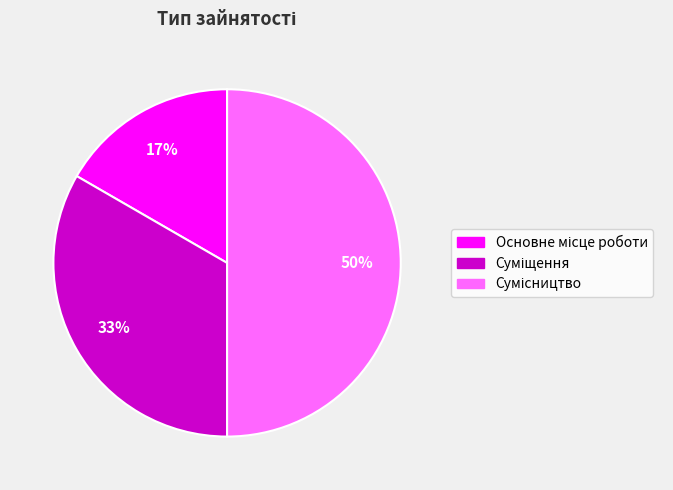

To the nearest percent, what is the average slice percentage?

33%